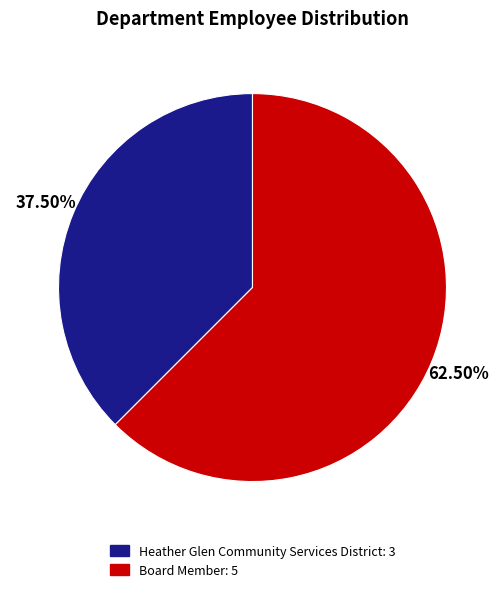

Do Heather Glen Community Services District and Board Member together represent more than half of the pie?

Yes